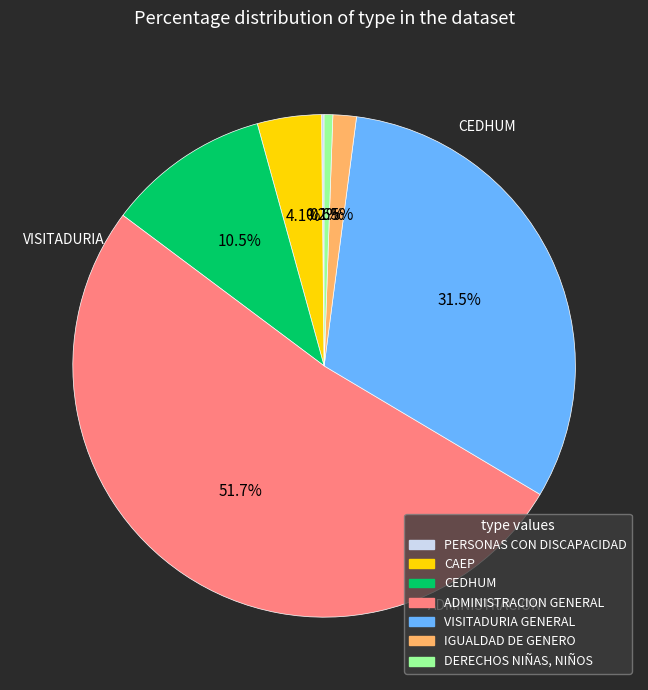

Do CAEP and DERECHOS NIÑAS, NIÑOS together represent more than half of the pie?

No